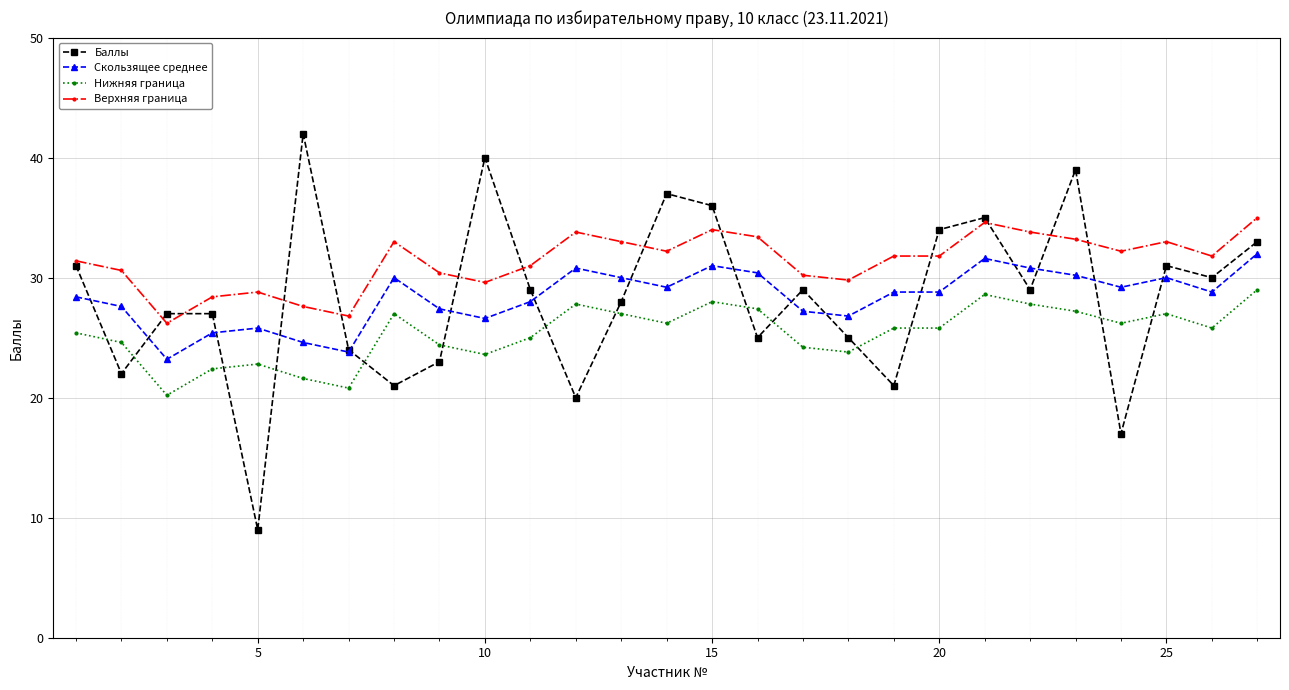

At how many categories does at least one series exceed 12?

27